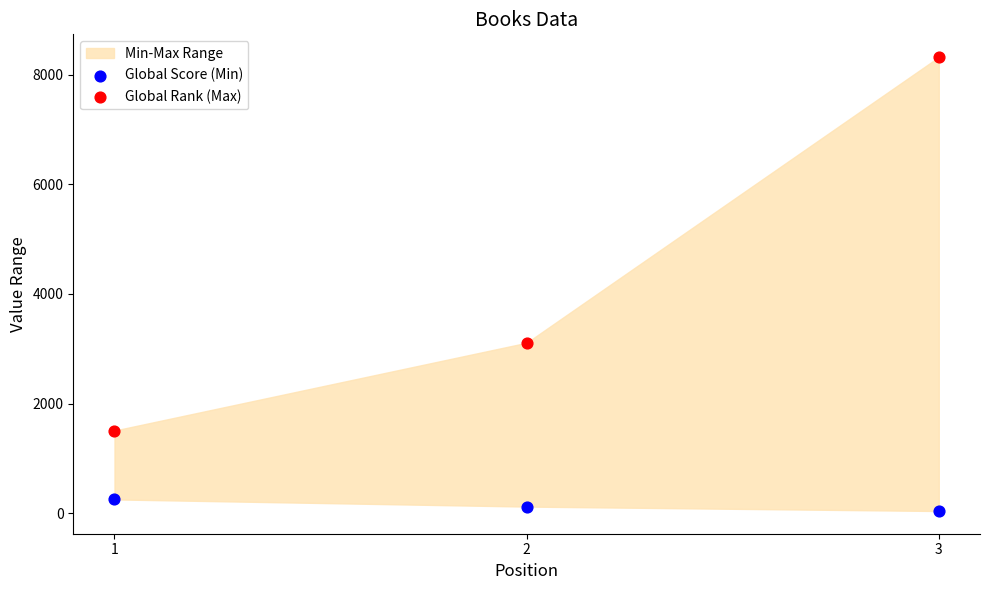

Which series reaches the minimum Y coordinate?

Global Score (Min)